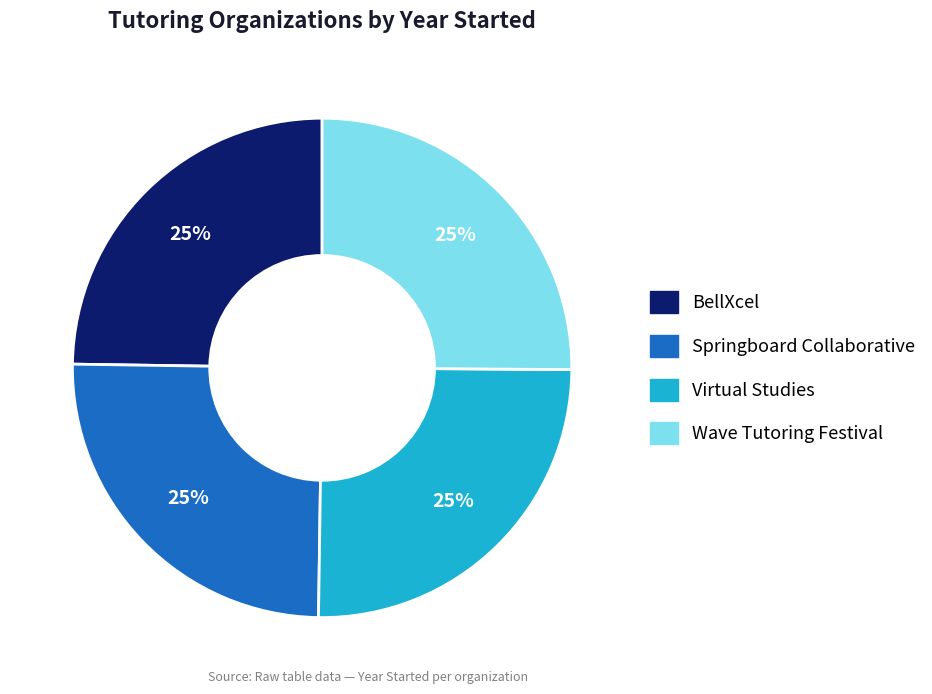

Does Springboard Collaborative represent more than half of the total?

No